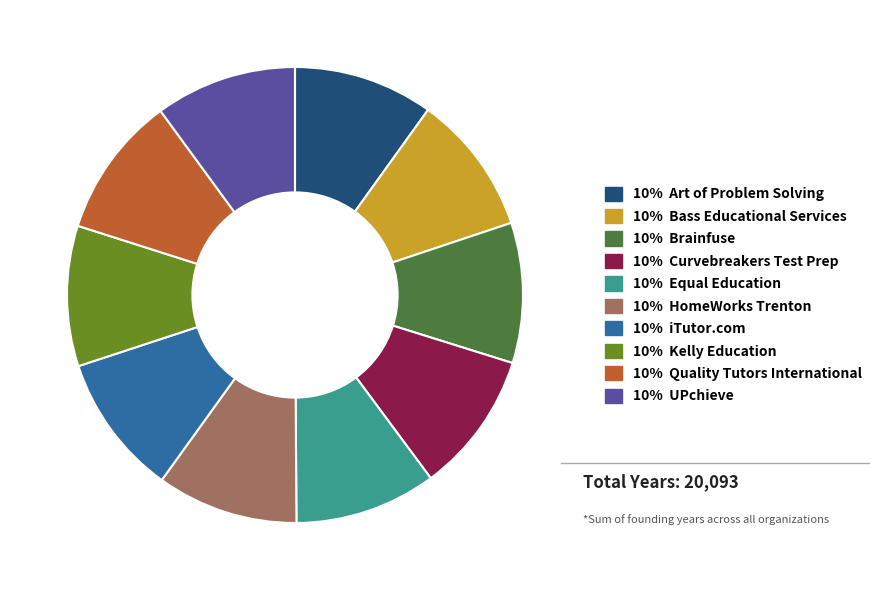

How many slices are in this pie chart?

10